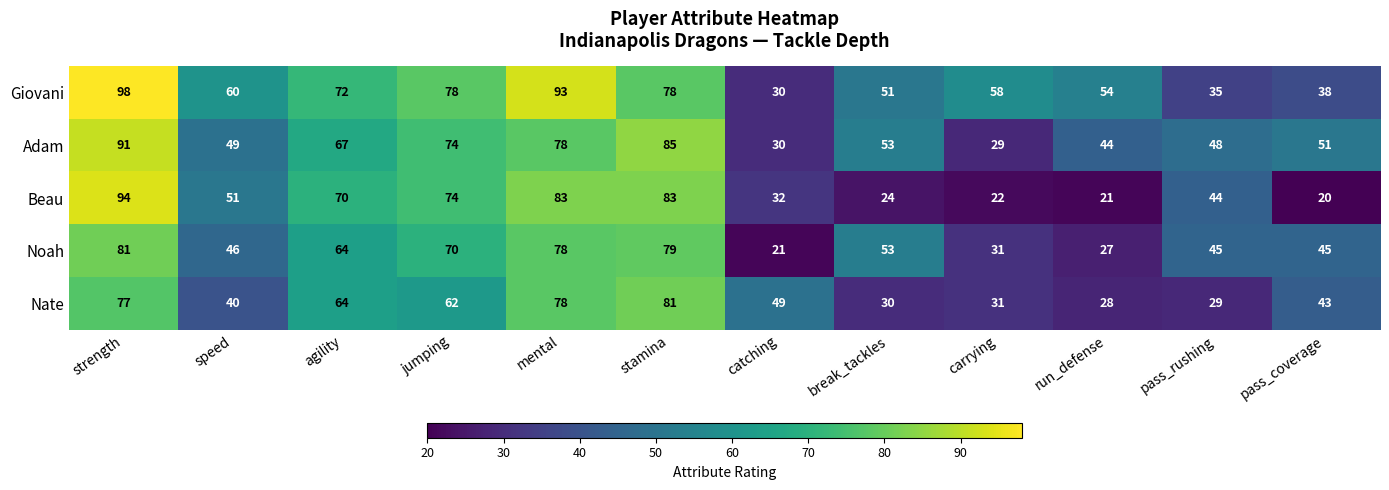

What is the average value of the Adam series?

58